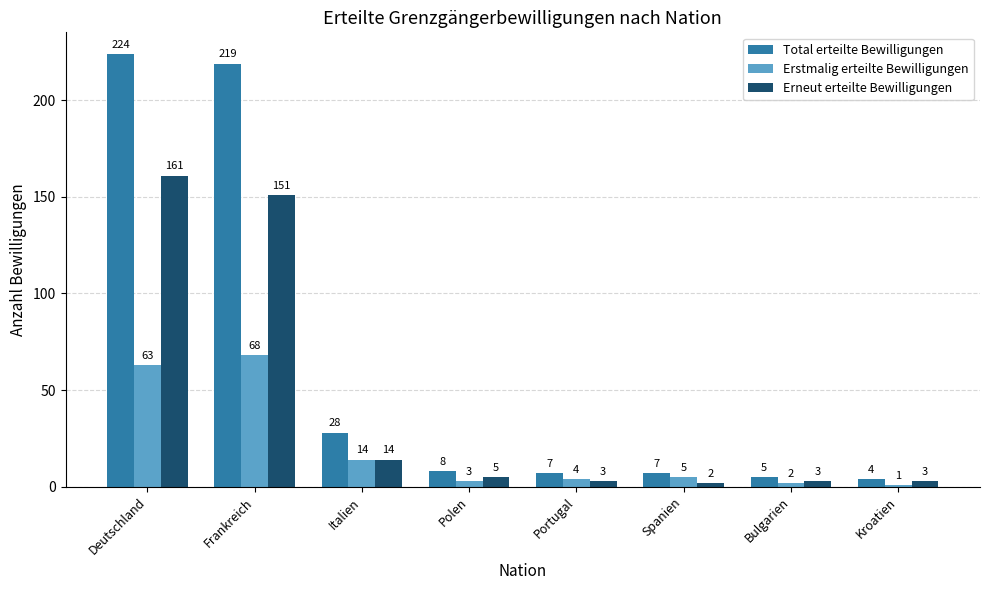

Between Spanien and Kroatien, which series saw the biggest shift?

Erstmalig erteilte Bewilligungen